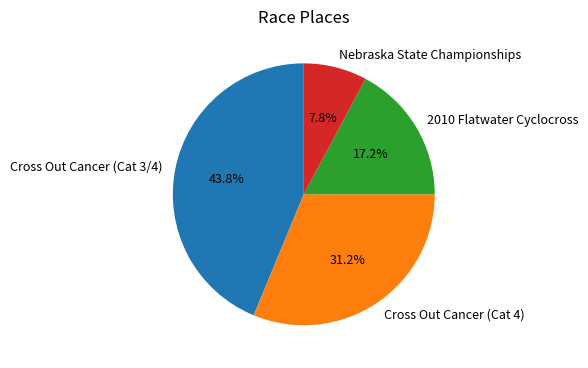

The Cross Out Cancer (Cat 3/4) slice represents 32% of the pie. True or false?

False